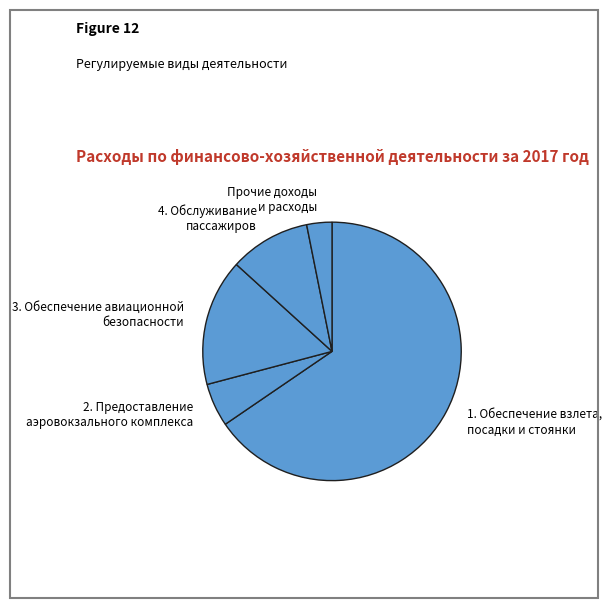

What is the ratio of the value at 2. Предоставление аэровокзального комплекса to the value at Прочие доходы и расходы?

1.7